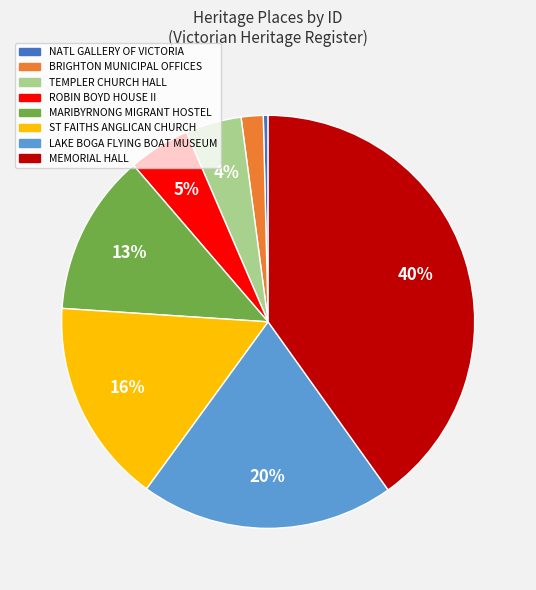

How many segments does this pie chart have?

8